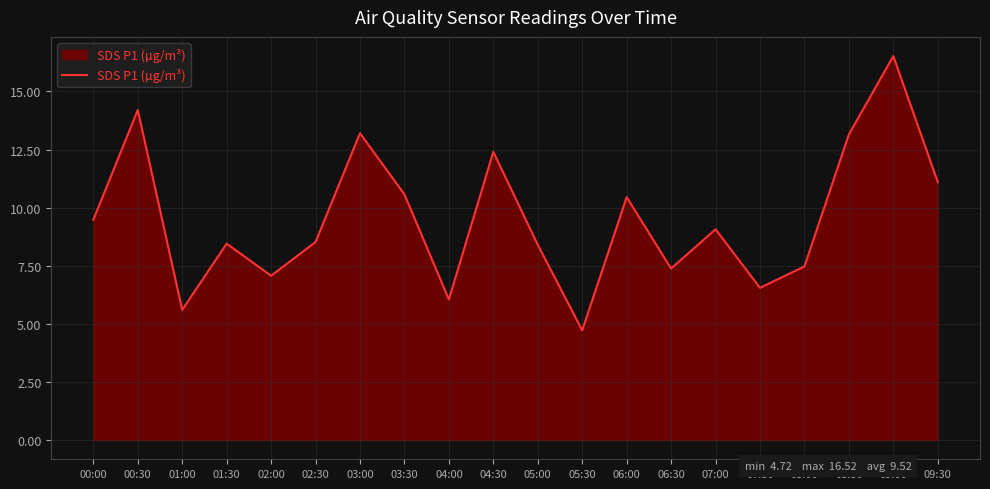

Read the value at 00:00.

9.5